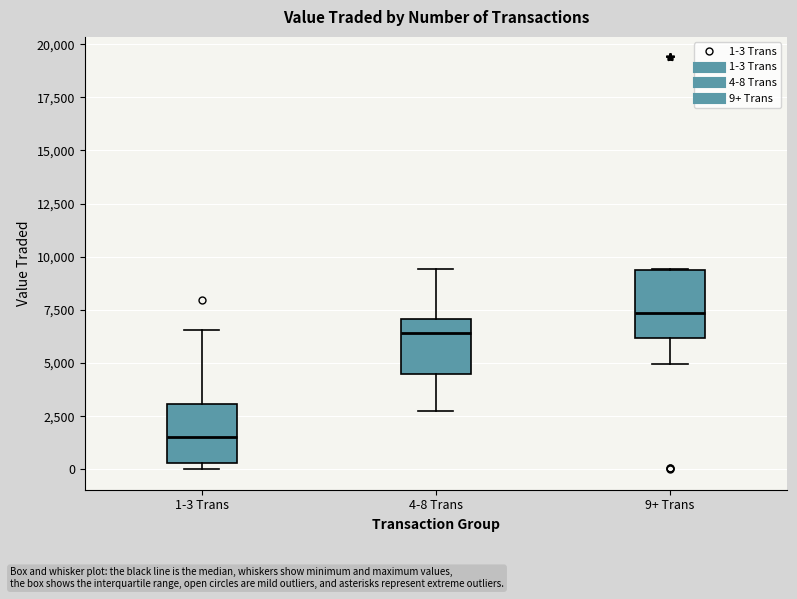

Which box has the highest median line?

9+ Trans